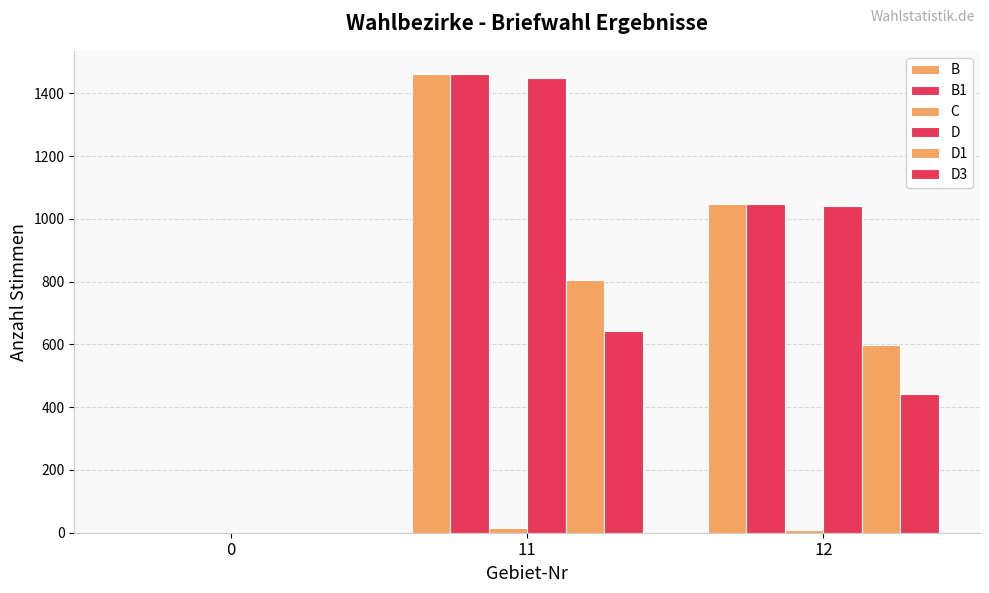

What is the difference between the highest and lowest values at 12?

1040